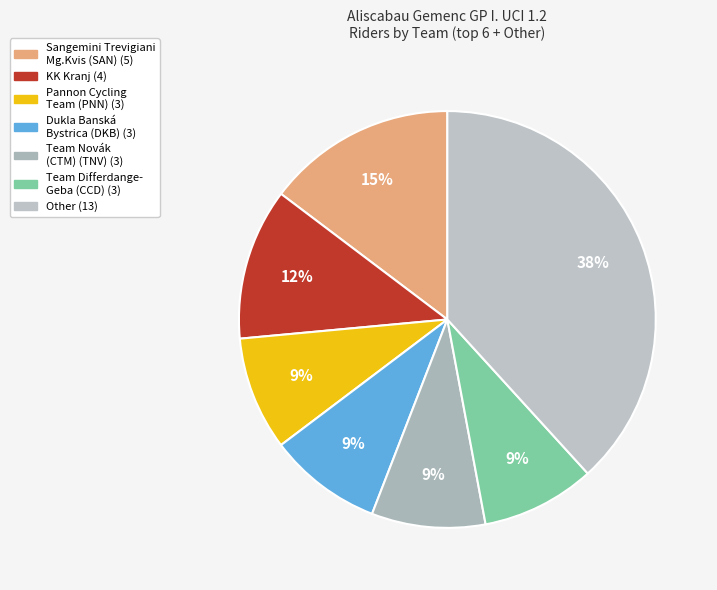

How many slices are in this pie chart?

7